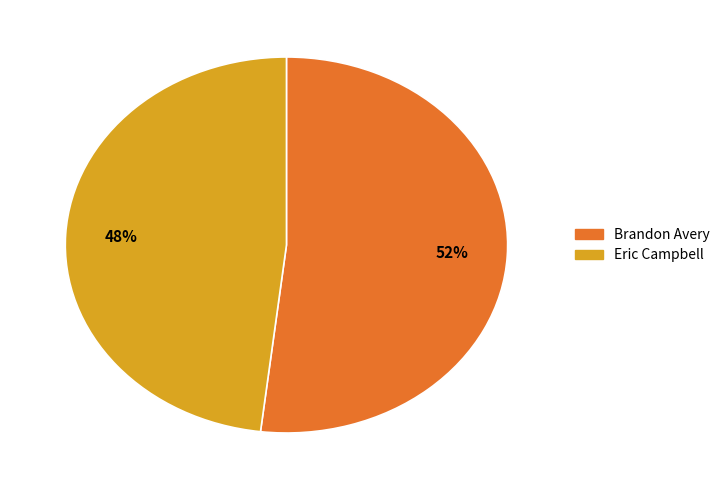

To the nearest percent, what percentage of the pie is Brandon Avery?

52%